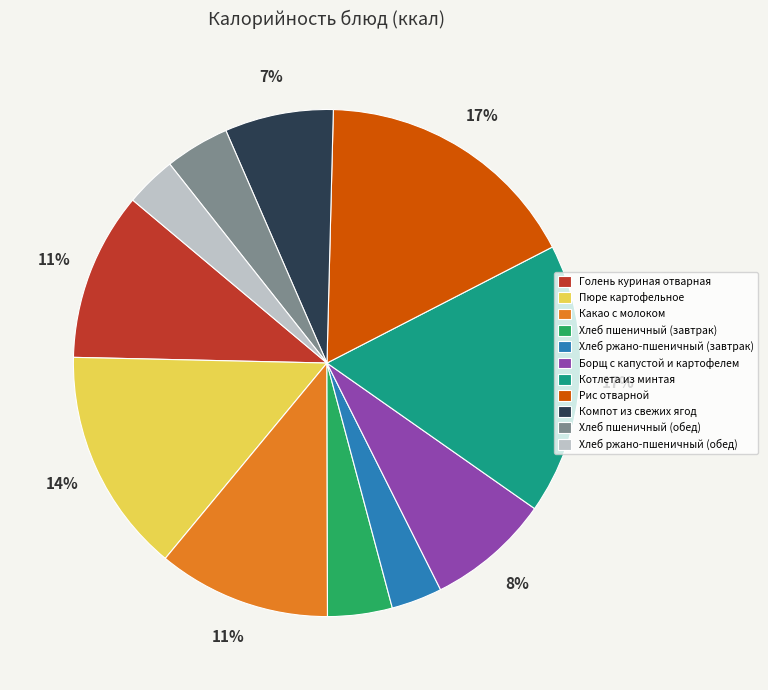

Does any single category account for the majority?

No